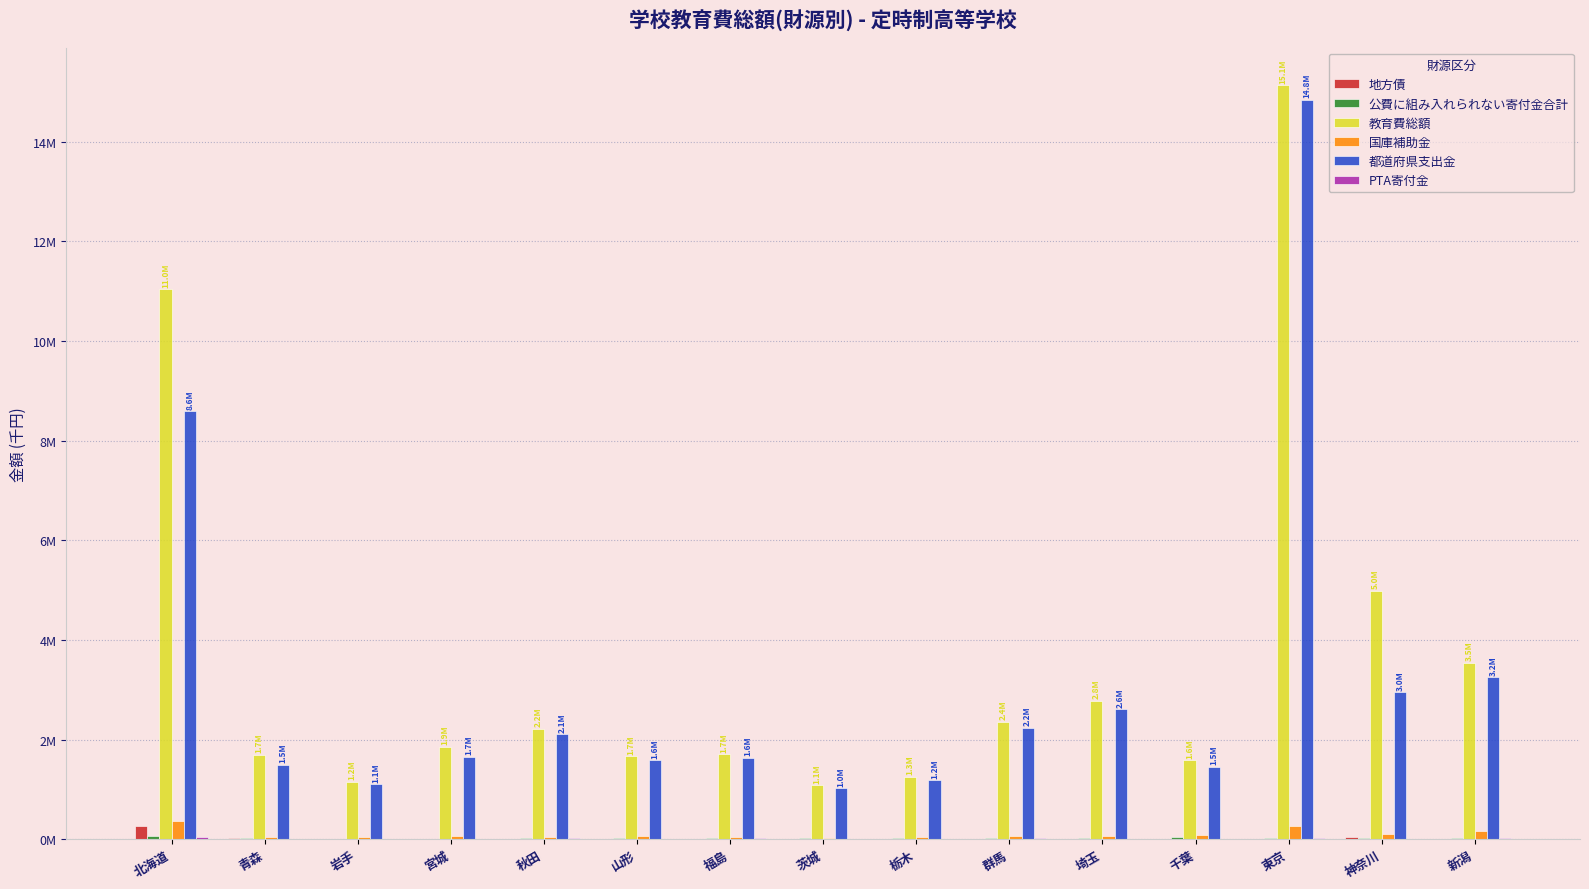

What is the sum of all 国庫補助金 values?

1477333